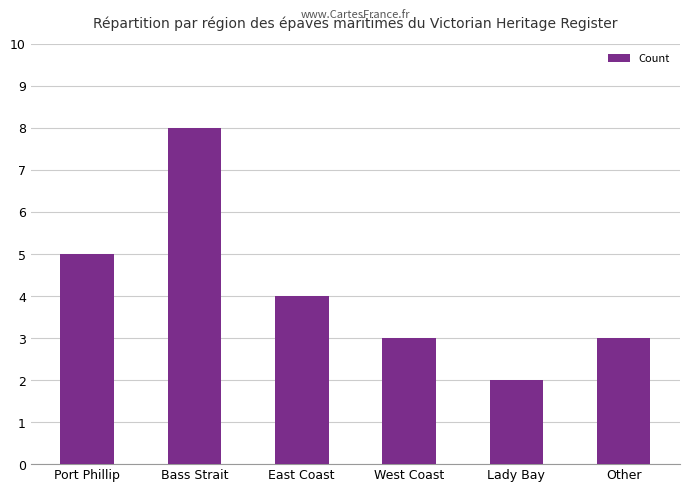

What is the change in value from Bass Strait to Lady Bay?

-6